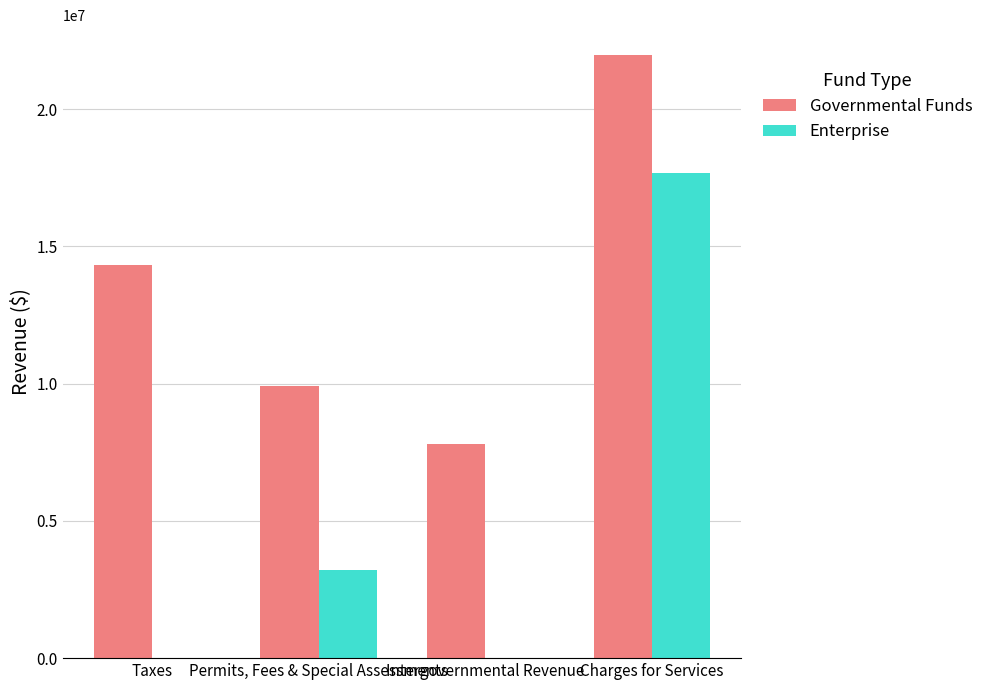

What is the sum of all Governmental Funds values?

54026424